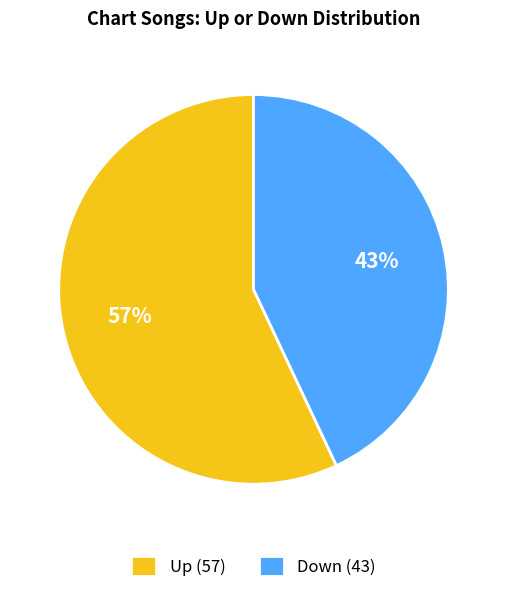

Which category accounts for the majority?

Up (57)